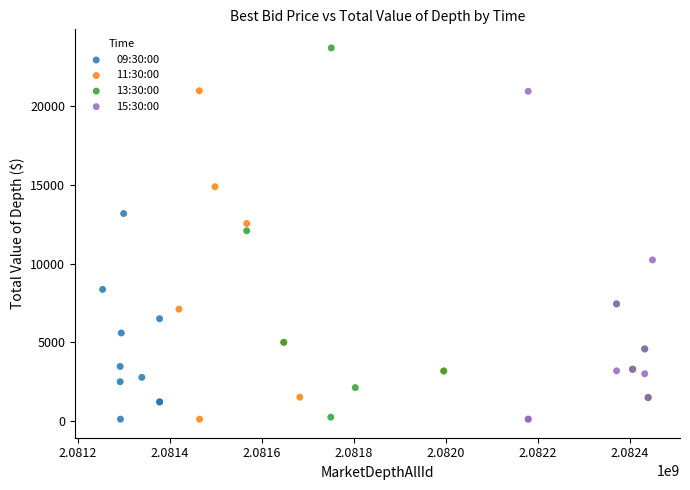

Which series contains the highest Y value?

13:30:00